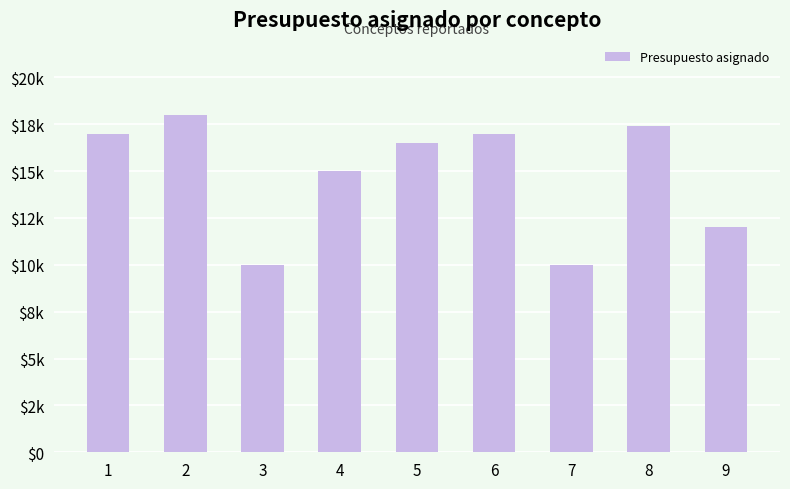

Rank the categories by value from highest to lowest.

2, 8, 1, 6, 5, 4, 9, 3, 7